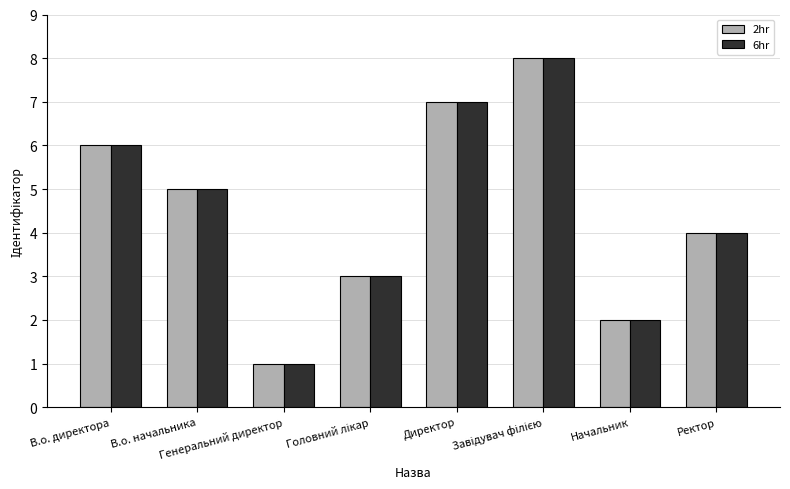

How many data points does each series have?

8